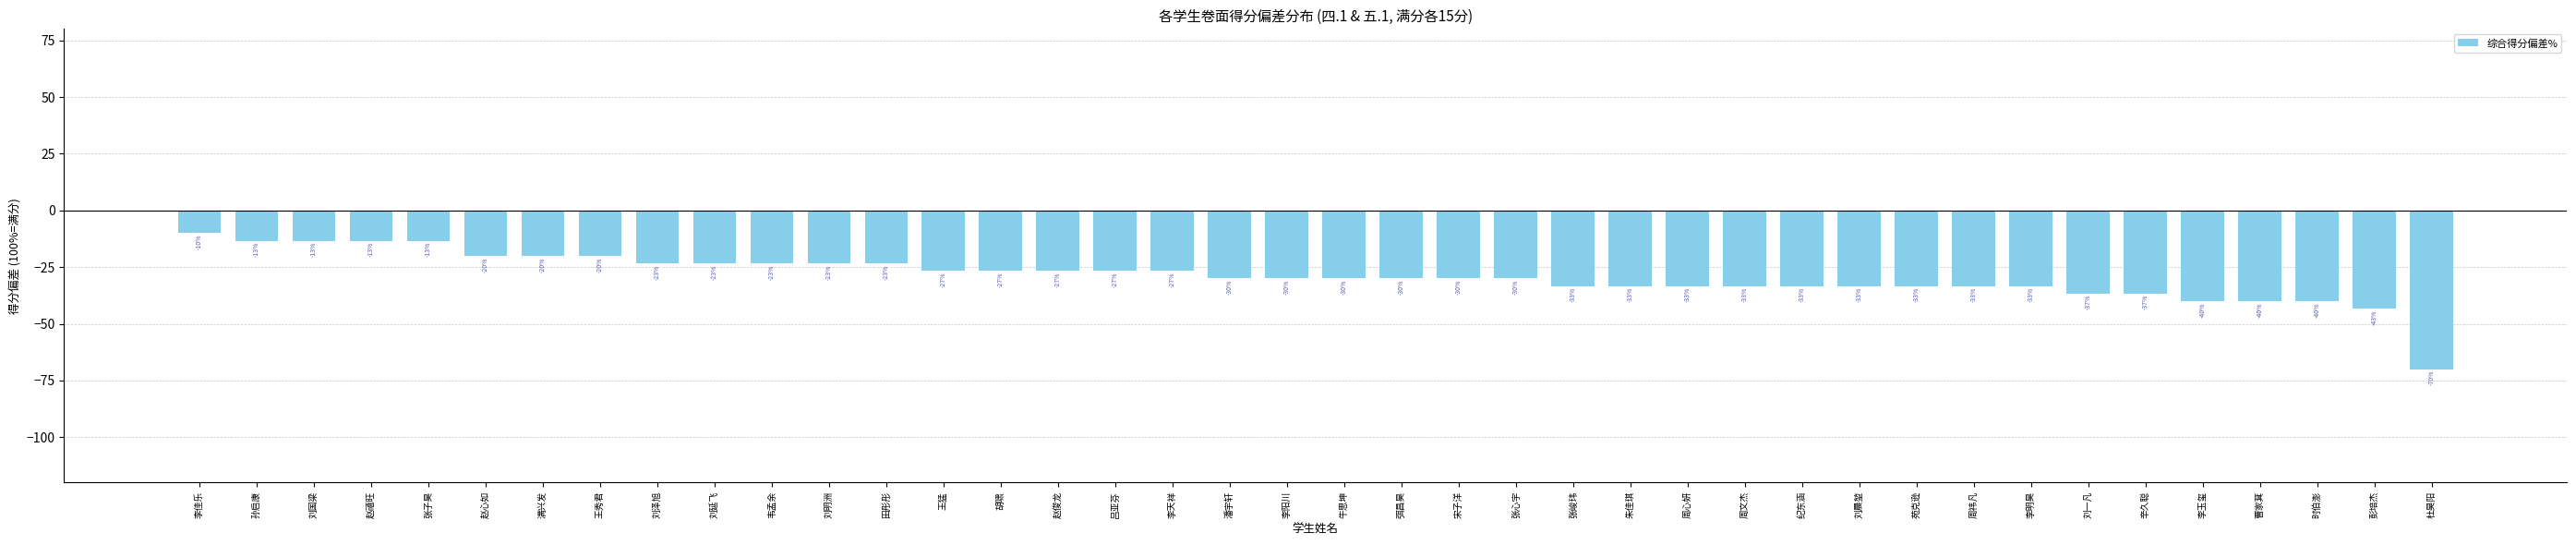

Are the bars horizontal?

No